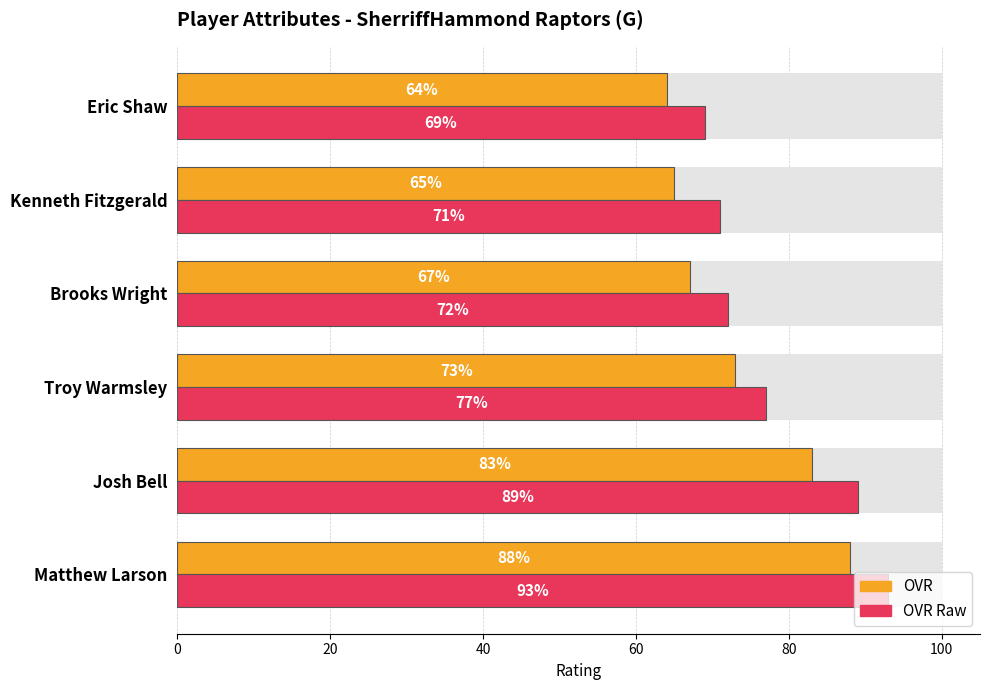

Reading left to right, transcribe all the data shown in this chart.

OVR: 0=88	20=83	40=73	60=67	80=65	100=64
OVR Raw: 0=93	20=89	40=77	60=72	80=71	100=69